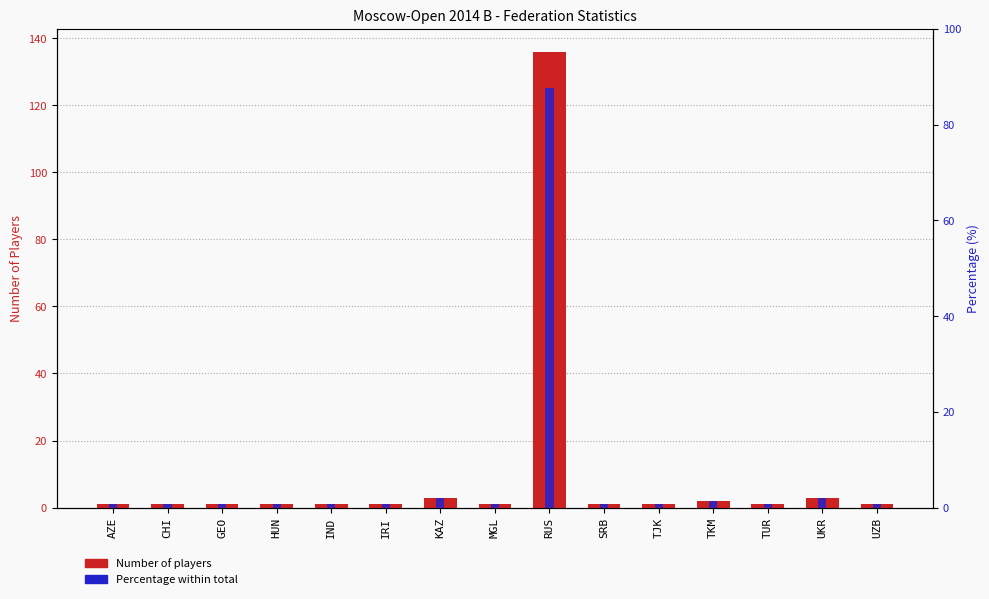

How many bars are there in total?

30